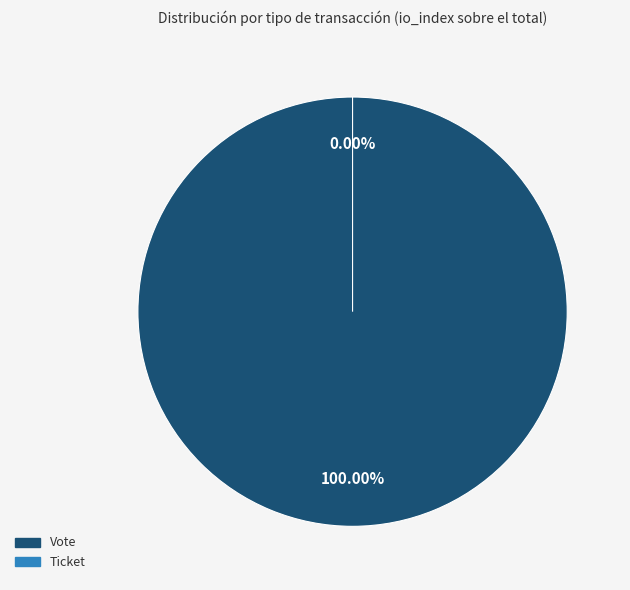

How many segments does this pie chart have?

2